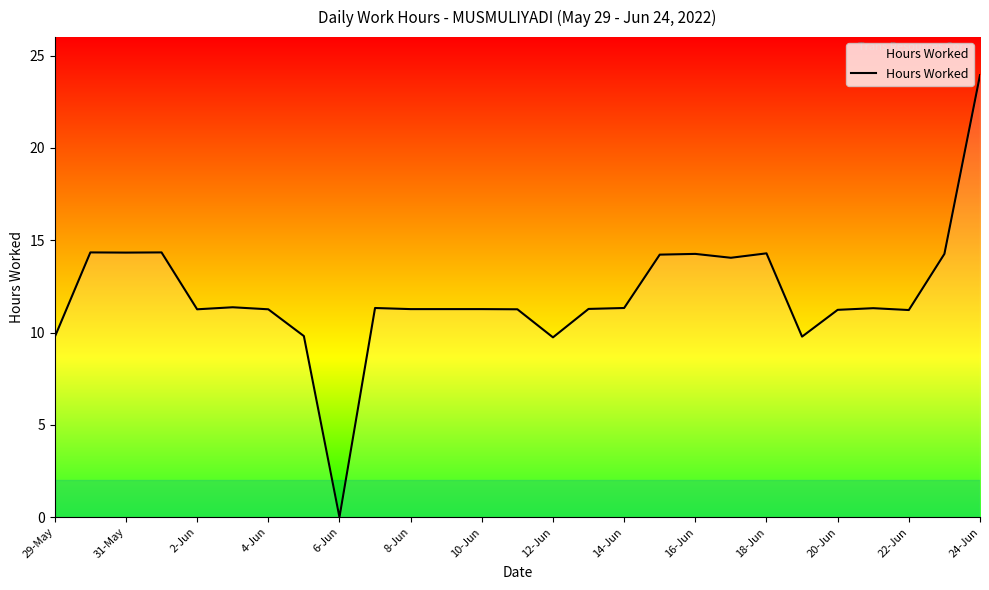

What is the maximum value shown in the chart?

23.9